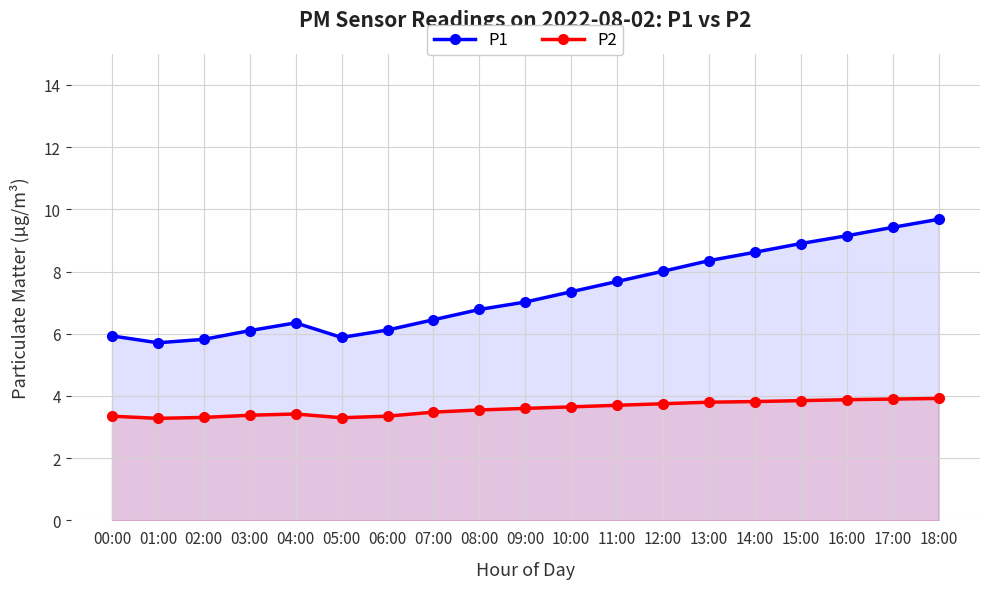

At which category is the sum across all series the highest?

18:00